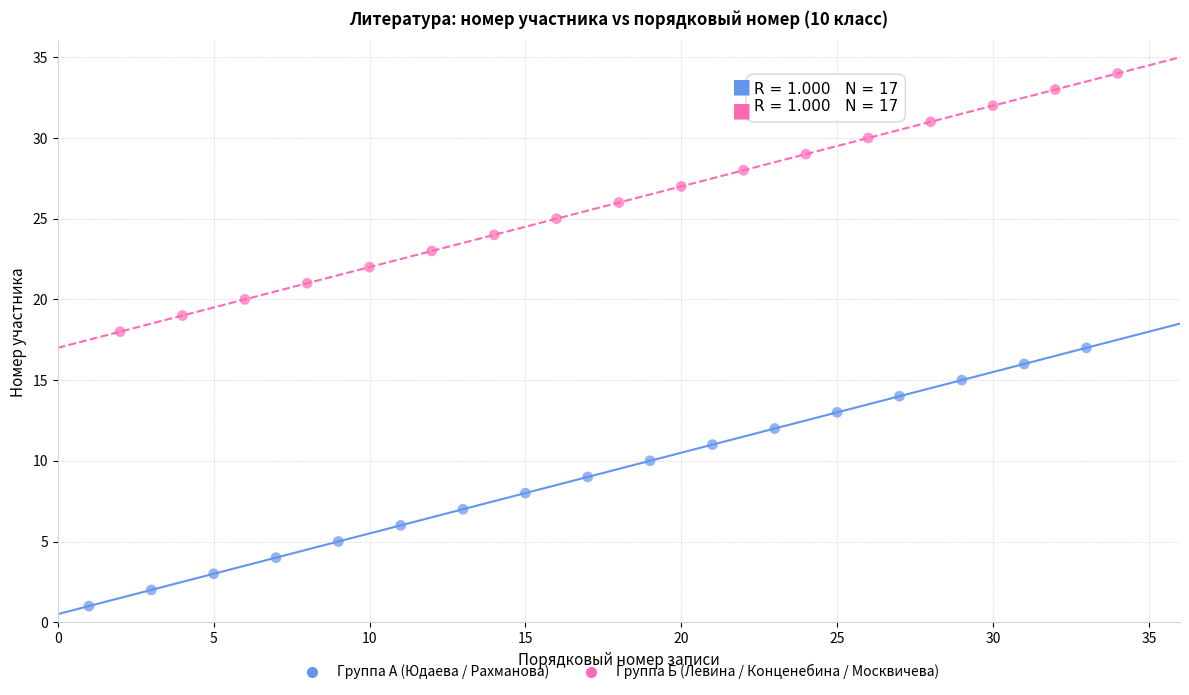

Which series contains the lowest Y value?

Группа А (Юдаева / Рахманова)